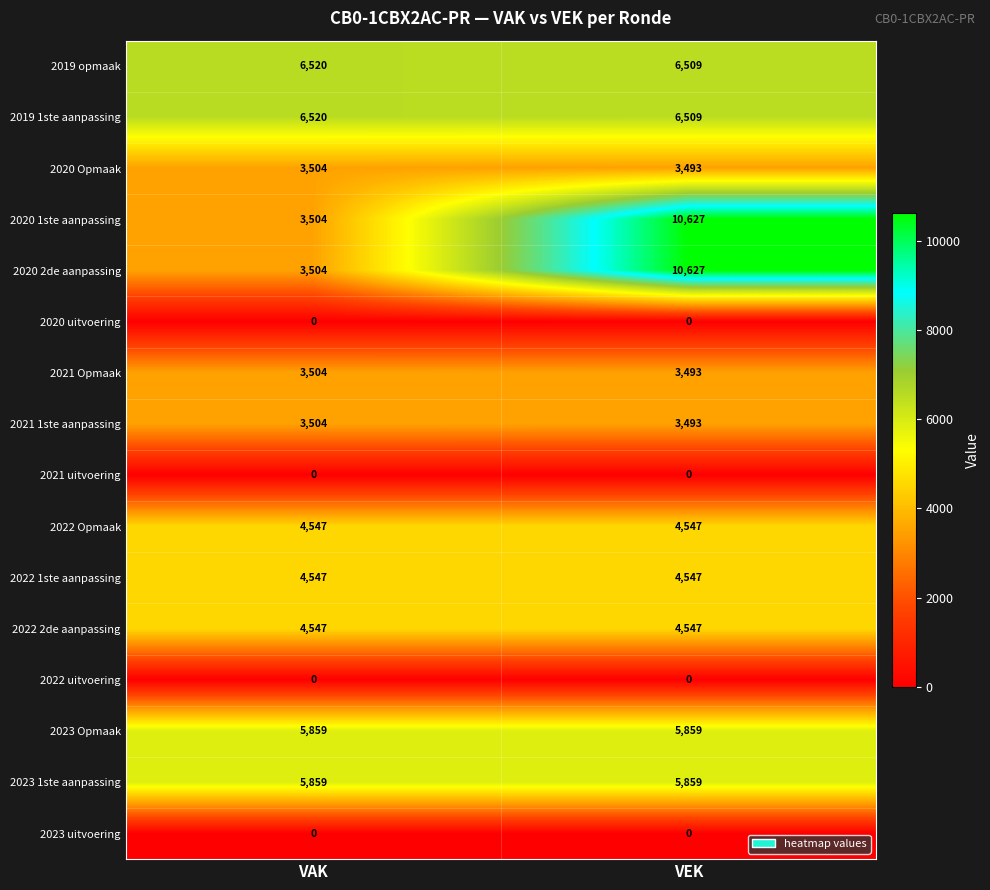

What is the difference between the maximum and minimum values in the 2019 1ste aanpassing series?

11